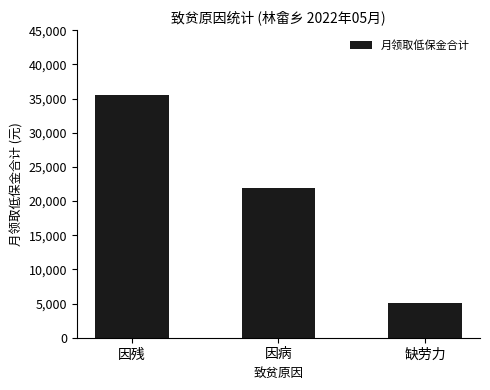

What position from the left is 缺劳力?

3